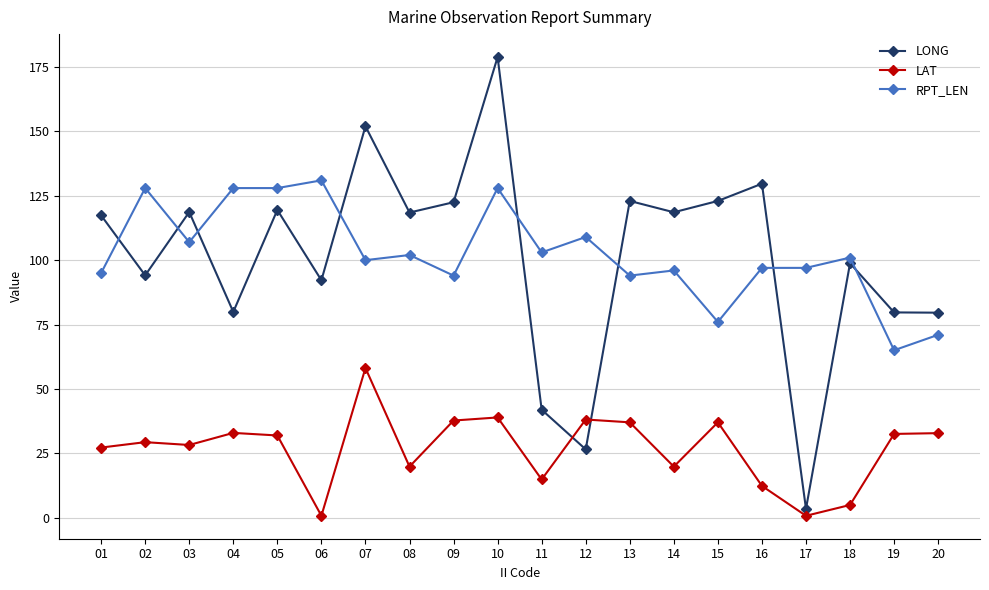

Is the value of LAT at 19 greater than the value of RPT_LEN at 07?

No